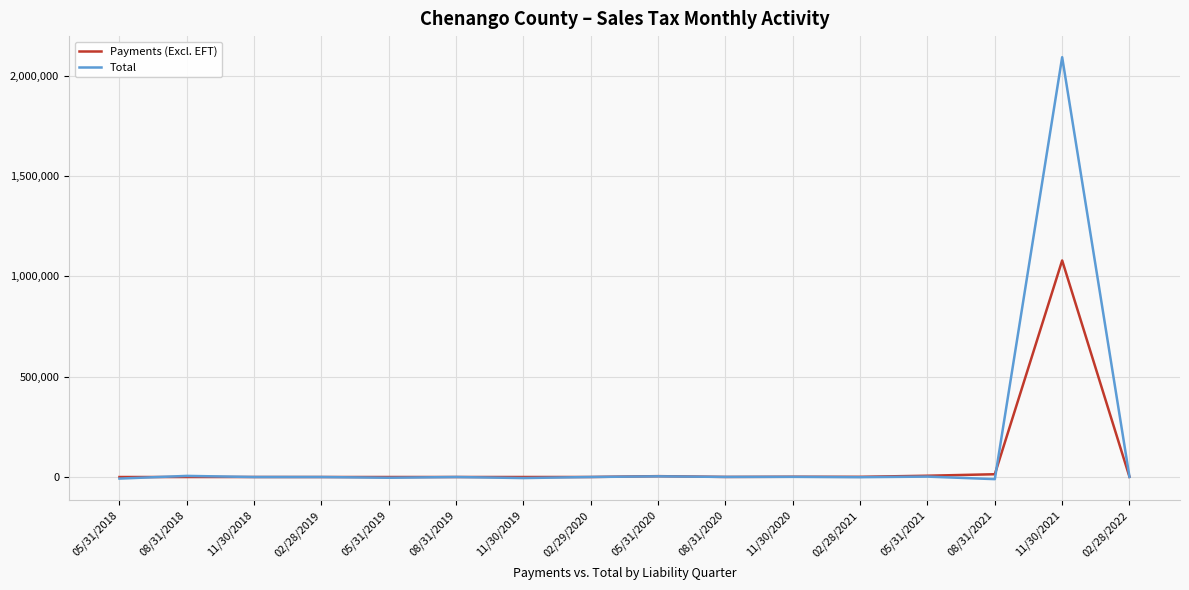

Which series has the widest spread of values?

Total